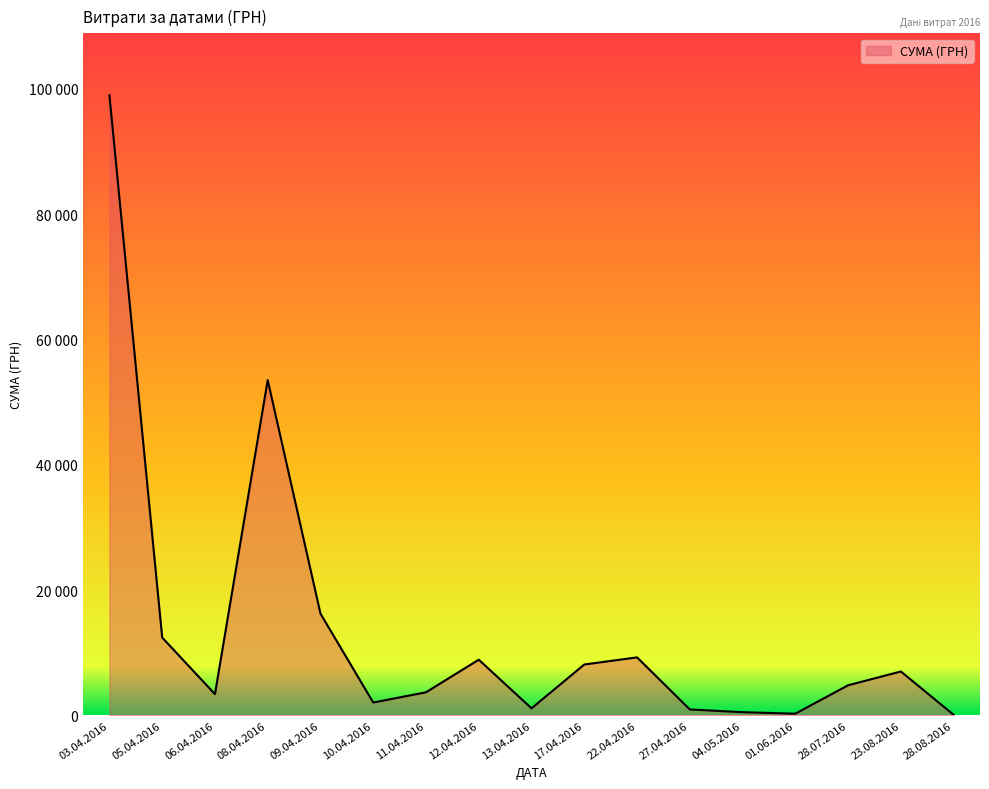

Does the chart display data point markers on the line(s)?

No